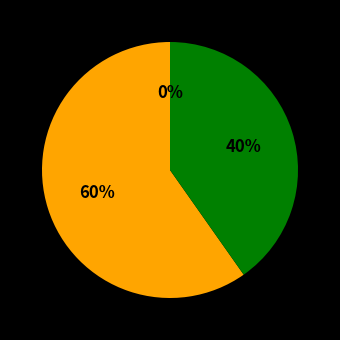

Which category has the smallest portion of the pie?

Common stock, par value